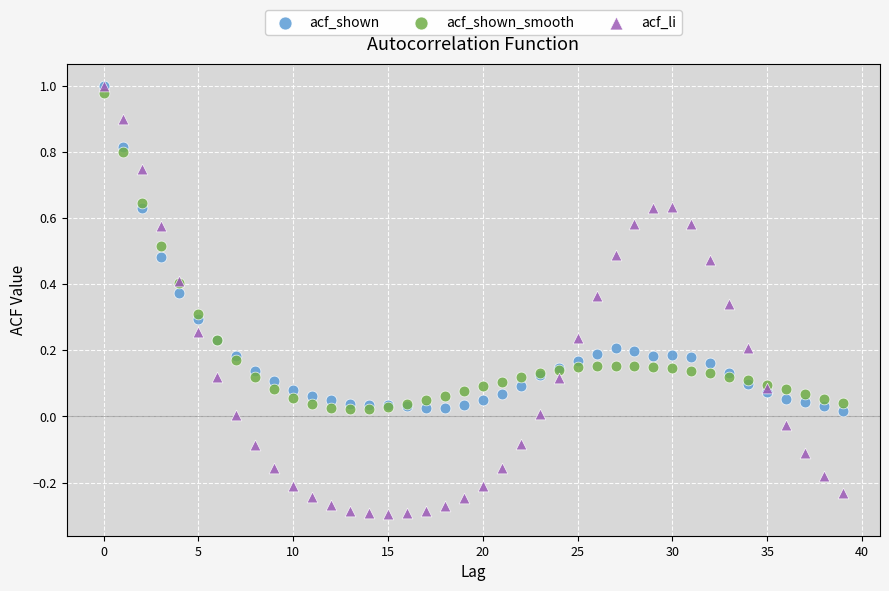

What are all the series names shown in the legend?

acf_shown, acf_shown_smooth, acf_li